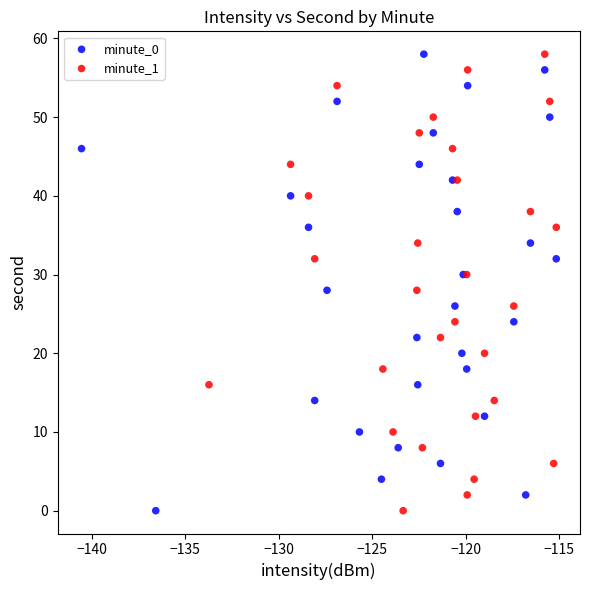

What are all the series names shown in the legend?

minute_0, minute_1